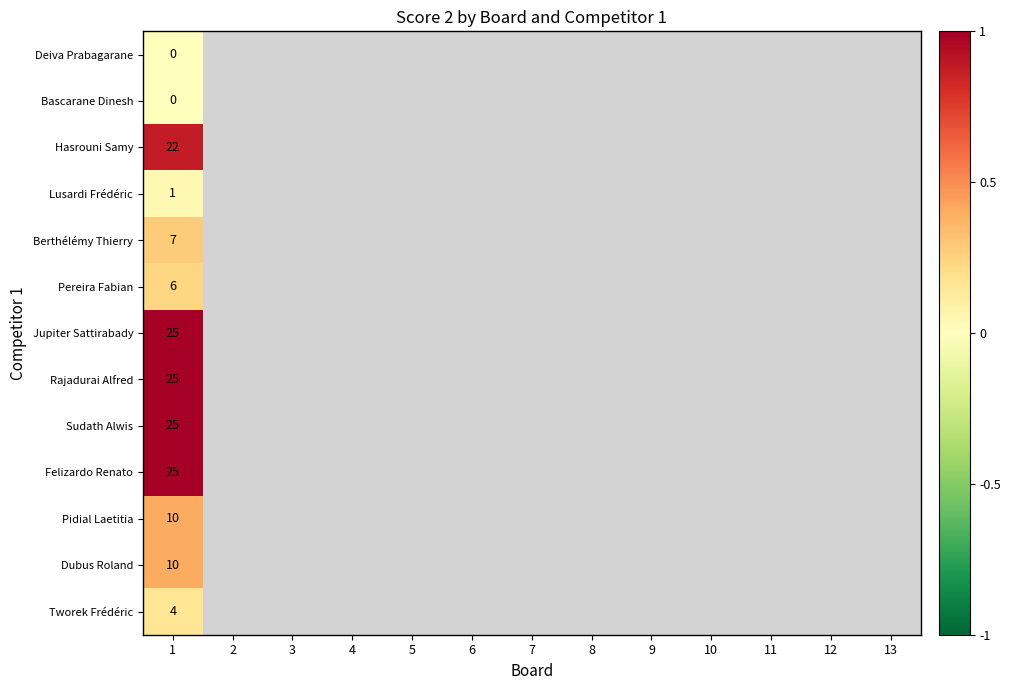

Is it true that Hasrouni Samy equals 30 at 1?

False